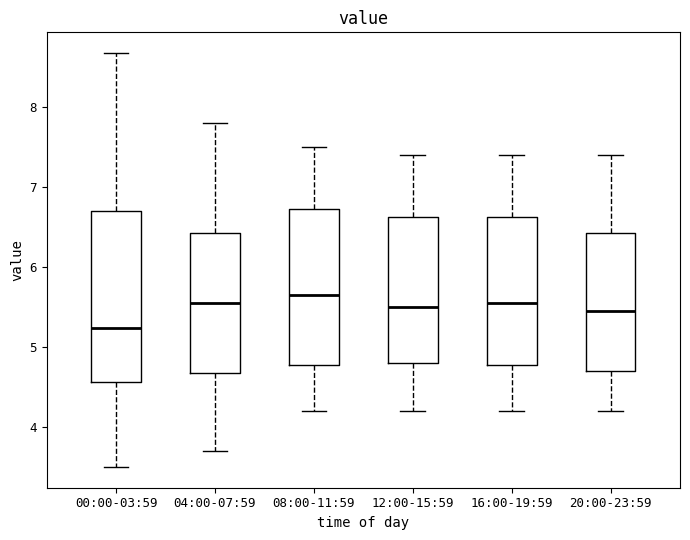

Where does the lower whisker of the box for 00:00-03:59 end on the y-axis? The values are not printed on the chart, so give them approximately, as read against the axis.

3.5